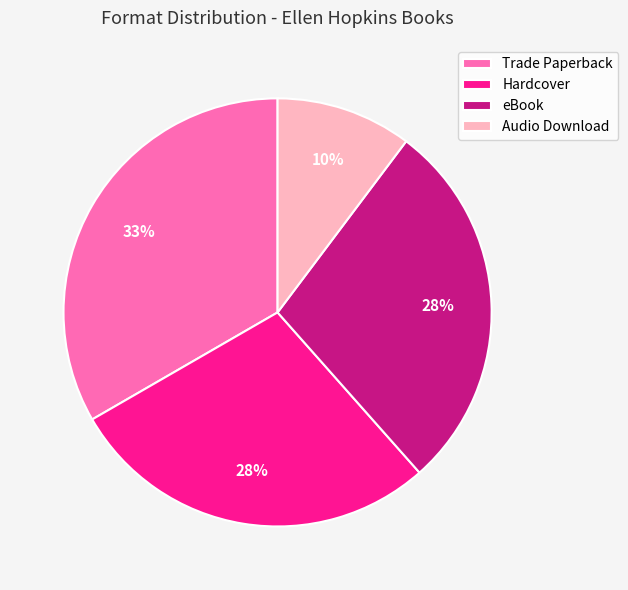

Count the number of slices in the pie.

4